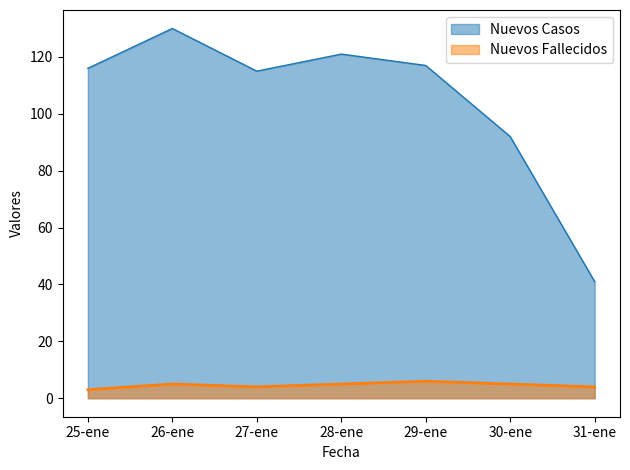

How many lines are shown in the chart?

2